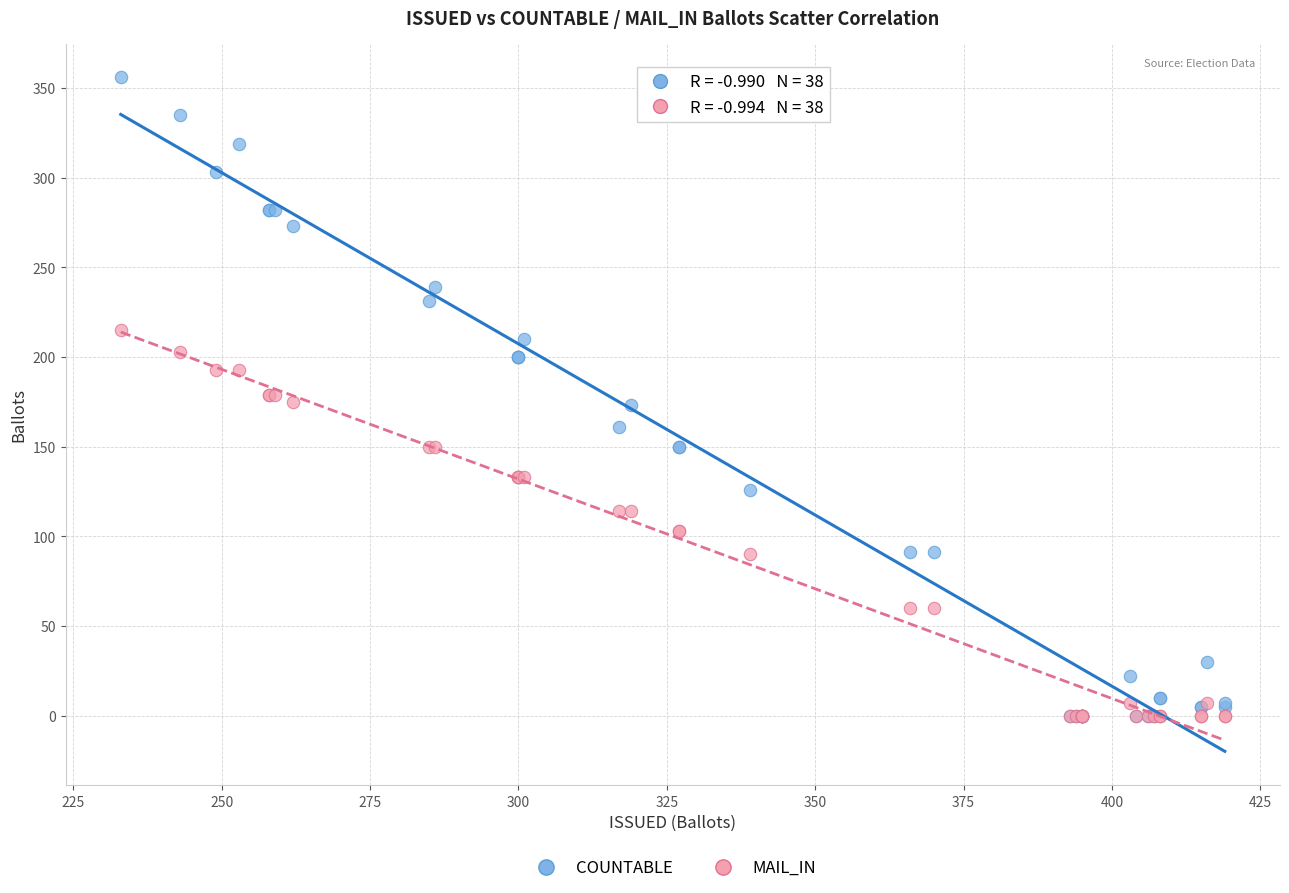

Which series contains the highest Y value?

COUNTABLE